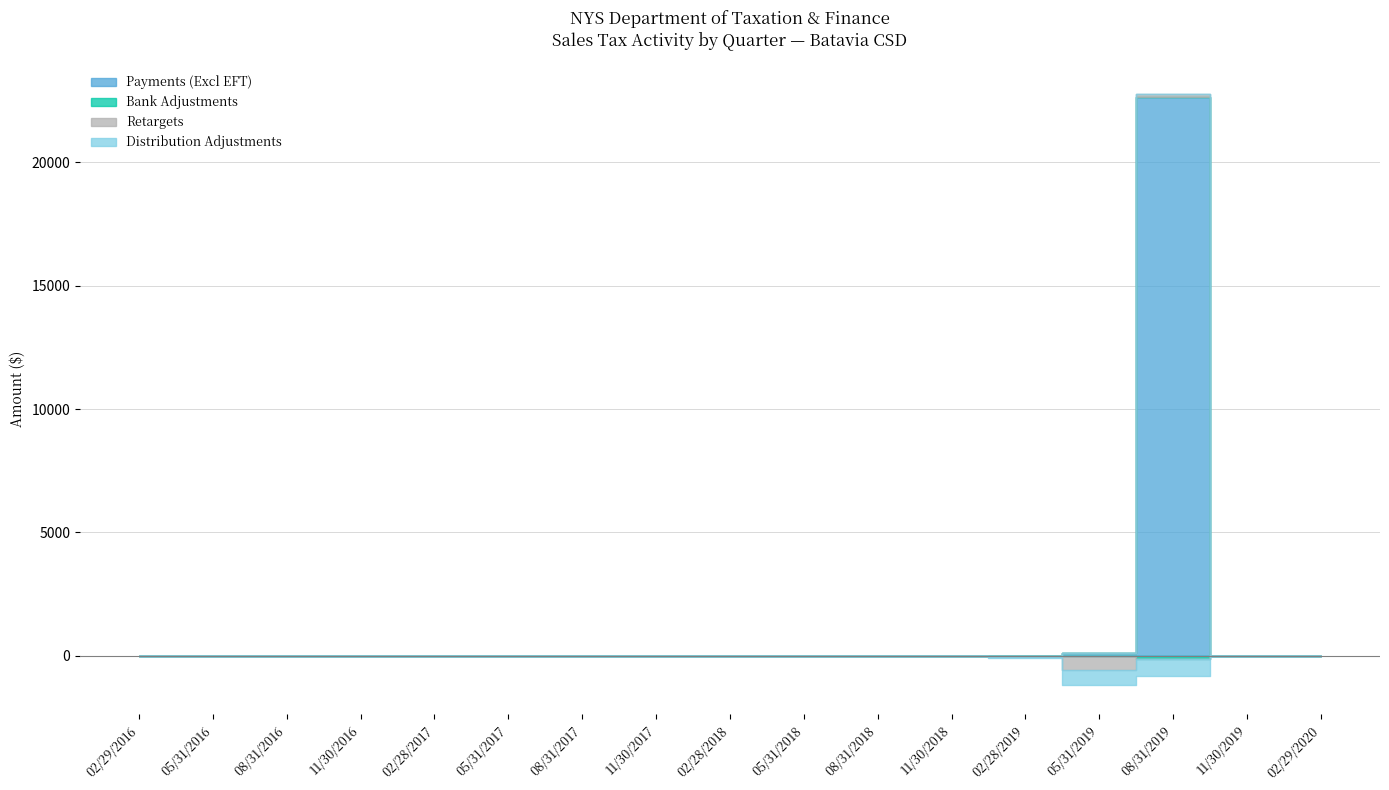

Rank the series by their maximum value, from highest to lowest.

Payments (Excl EFT), Retargets, Distribution Adjustments, Bank Adjustments